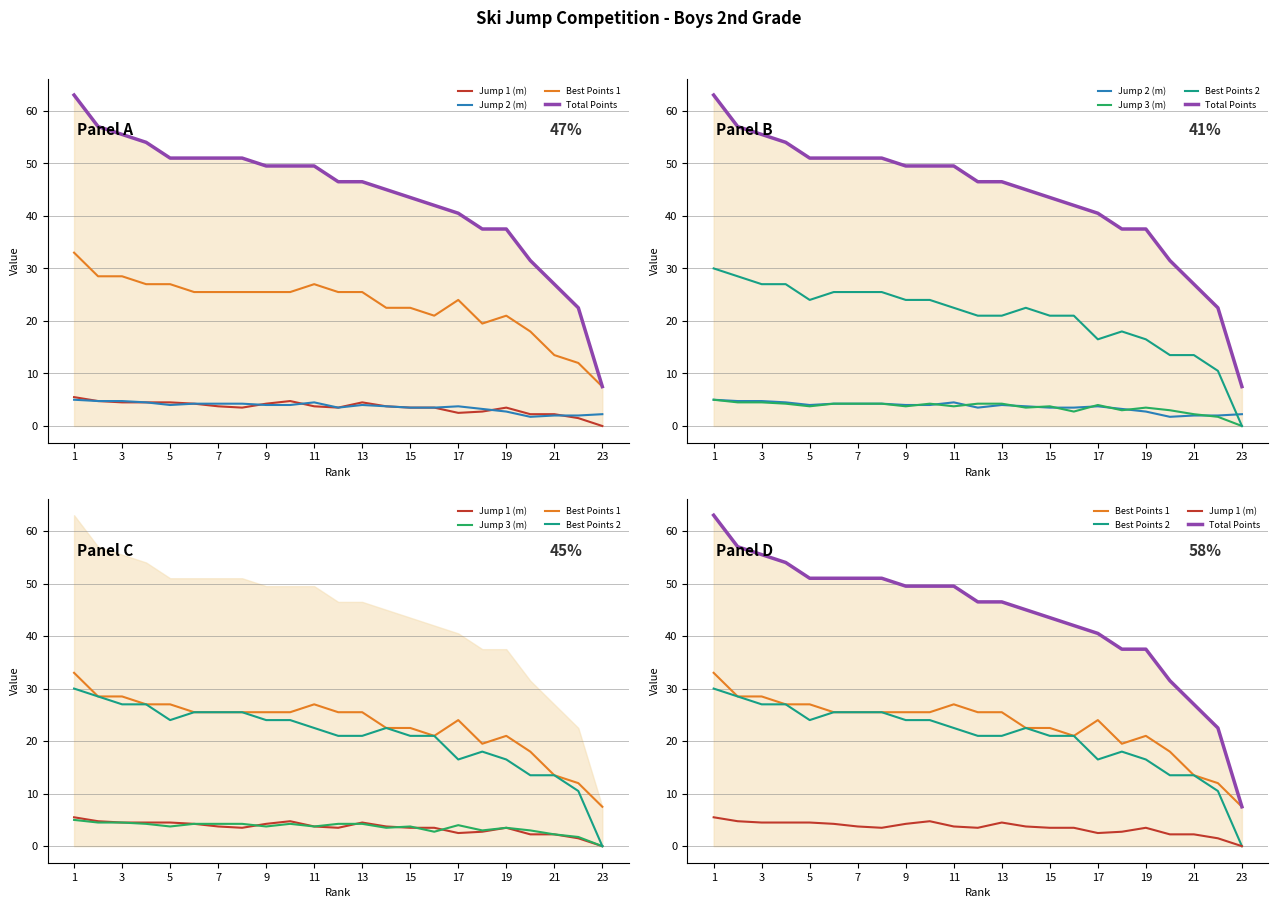

What is the sum of all Jump 3 (m) values?

82.5